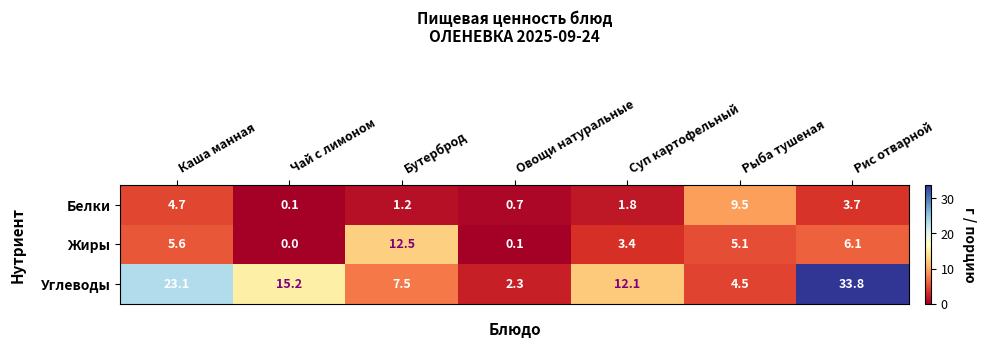

Reading right to left, transcribe all the data shown in this chart.

Белки: Рис отварной=3.7	Рыба тушеная=9.5	Суп картофельный=1.8	Овощи натуральные=0.7	Бутерброд=1.2	Чай с лимоном=0.1	Каша манная=4.7
Жиры: Рис отварной=6.1	Рыба тушеная=5.1	Суп картофельный=3.4	Овощи натуральные=0.1	Бутерброд=12.5	Чай с лимоном=0.0	Каша манная=5.6
Углеводы: Рис отварной=33.8	Рыба тушеная=4.5	Суп картофельный=12.1	Овощи натуральные=2.3	Бутерброд=7.5	Чай с лимоном=15.2	Каша манная=23.1